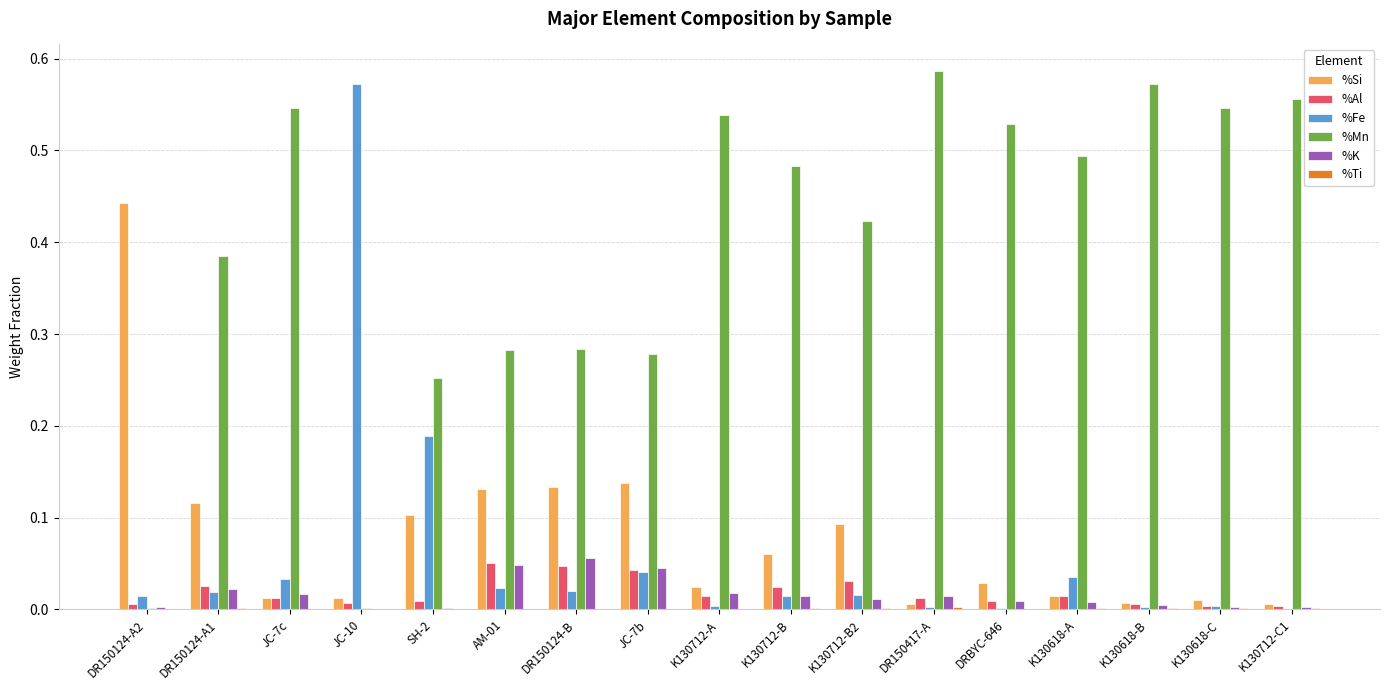

The %Al series shows 0.0 at DR150124-B. True or false?

True